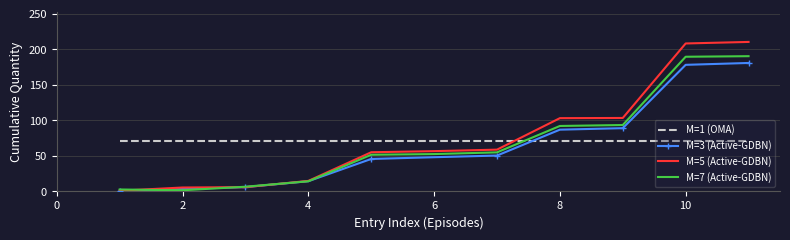

After their last crossing, which series has the higher values: M=1 (OMA) or M=7 (Active-GDBN)?

M=7 (Active-GDBN)